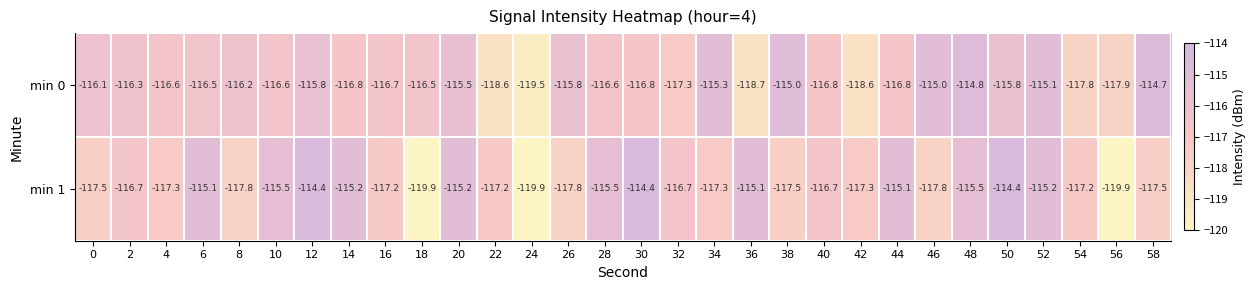

Which series has the widest spread of values?

min 1